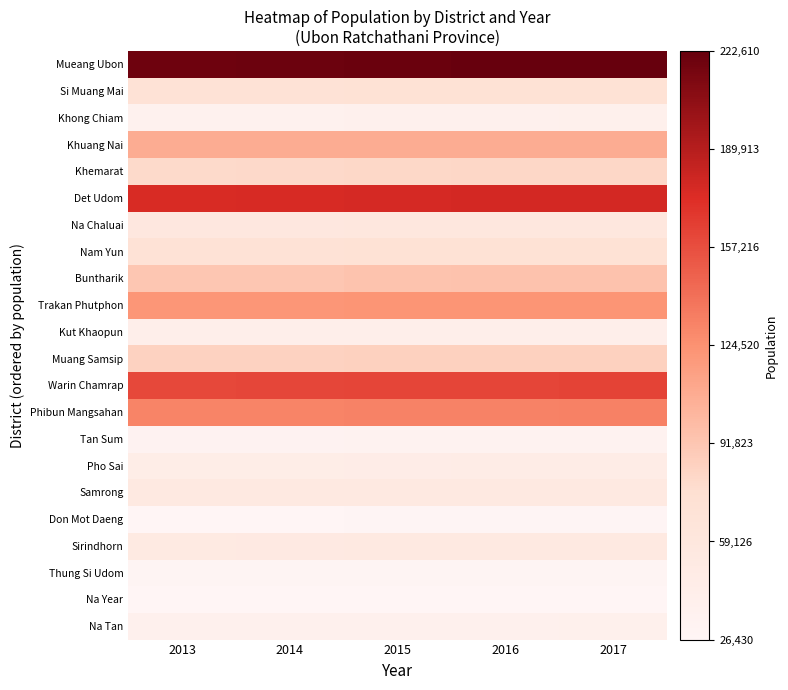

Reading left to right, transcribe all the data shown in this chart.

Mueang Ubon: 2013=1.0	2014=1.0	2015=1.0	2016=1.0	2017=1.0
Si Muang Mai: 2013=0.2	2014=0.2	2015=0.2	2016=0.2	2017=0.2
Khong Chiam: 2013=0.0	2014=0.0	2015=0.1	2016=0.1	2017=0.1
Khuang Nai: 2013=0.4	2014=0.4	2015=0.4	2016=0.4	2017=0.4
Khemarat: 2013=0.3	2014=0.3	2015=0.3	2016=0.3	2017=0.3
Det Udom: 2013=0.8	2014=0.8	2015=0.8	2016=0.8	2017=0.8
Na Chaluai: 2013=0.2	2014=0.2	2015=0.2	2016=0.2	2017=0.2
Nam Yun: 2013=0.2	2014=0.2	2015=0.2	2016=0.2	2017=0.2
Buntharik: 2013=0.3	2014=0.3	2015=0.3	2016=0.3	2017=0.3
Trakan Phutphon: 2013=0.5	2014=0.5	2015=0.5	2016=0.5	2017=0.5
Kut Khaopun: 2013=0.1	2014=0.1	2015=0.1	2016=0.1	2017=0.1
Muang Samsip: 2013=0.3	2014=0.3	2015=0.3	2016=0.3	2017=0.3
Warin Chamrap: 2013=0.7	2014=0.7	2015=0.7	2016=0.7	2017=0.7
Phibun Mangsahan: 2013=0.5	2014=0.5	2015=0.5	2016=0.5	2017=0.5
Tan Sum: 2013=0.0	2014=0.0	2015=0.0	2016=0.0	2017=0.0
Pho Sai: 2013=0.1	2014=0.1	2015=0.1	2016=0.1	2017=0.1
Samrong: 2013=0.1	2014=0.1	2015=0.1	2016=0.1	2017=0.1
Don Mot Daeng: 2013=0.0	2014=0.0	2015=0.0	2016=0.0	2017=0.0
Sirindhorn: 2013=0.1	2014=0.1	2015=0.1	2016=0.1	2017=0.1
Thung Si Udom: 2013=0.0	2014=0.0	2015=0.0	2016=0.0	2017=0.0
Na Year: 2013=0.0	2014=0.0	2015=0.0	2016=0.0	2017=0.0
Na Tan: 2013=0.1	2014=0.1	2015=0.1	2016=0.1	2017=0.1